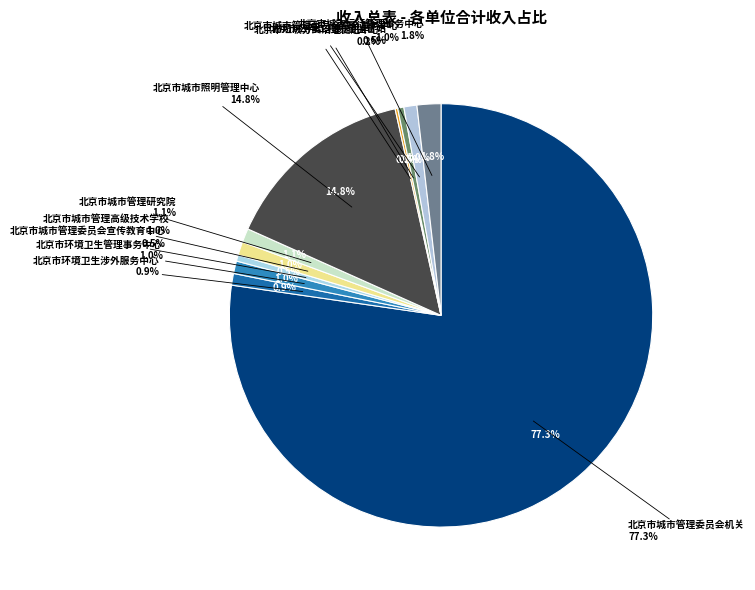

Rank the categories by value from lowest to highest.

北京市垃圾分类治理促进中心, 北京市公用工程质量监督站, 北京市城市管理委员会宣传教育中心, 北京市环境卫生涉外服务中心, 北京市环境卫生管理事务中心, 北京市城市管理委员会综合事务中心, 北京市城市管理高级技术学校, 北京市城市管理研究院, 北京市城市运行管理事务中心, 北京市城市照明管理中心, 北京市城市管理委员会机关